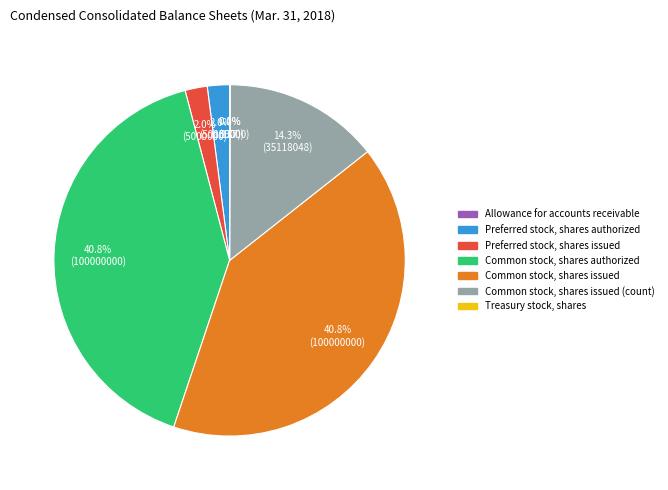

Between Preferred stock, shares authorized and Common stock, shares authorized, which is larger?

Common stock, shares authorized